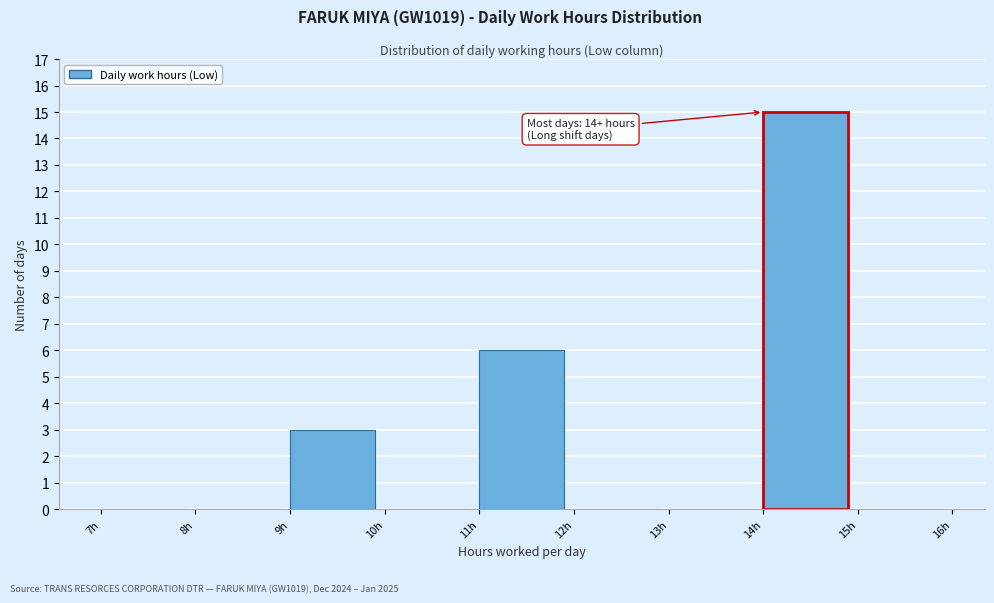

Which range on the x-axis has the tallest bar?

14 to 15